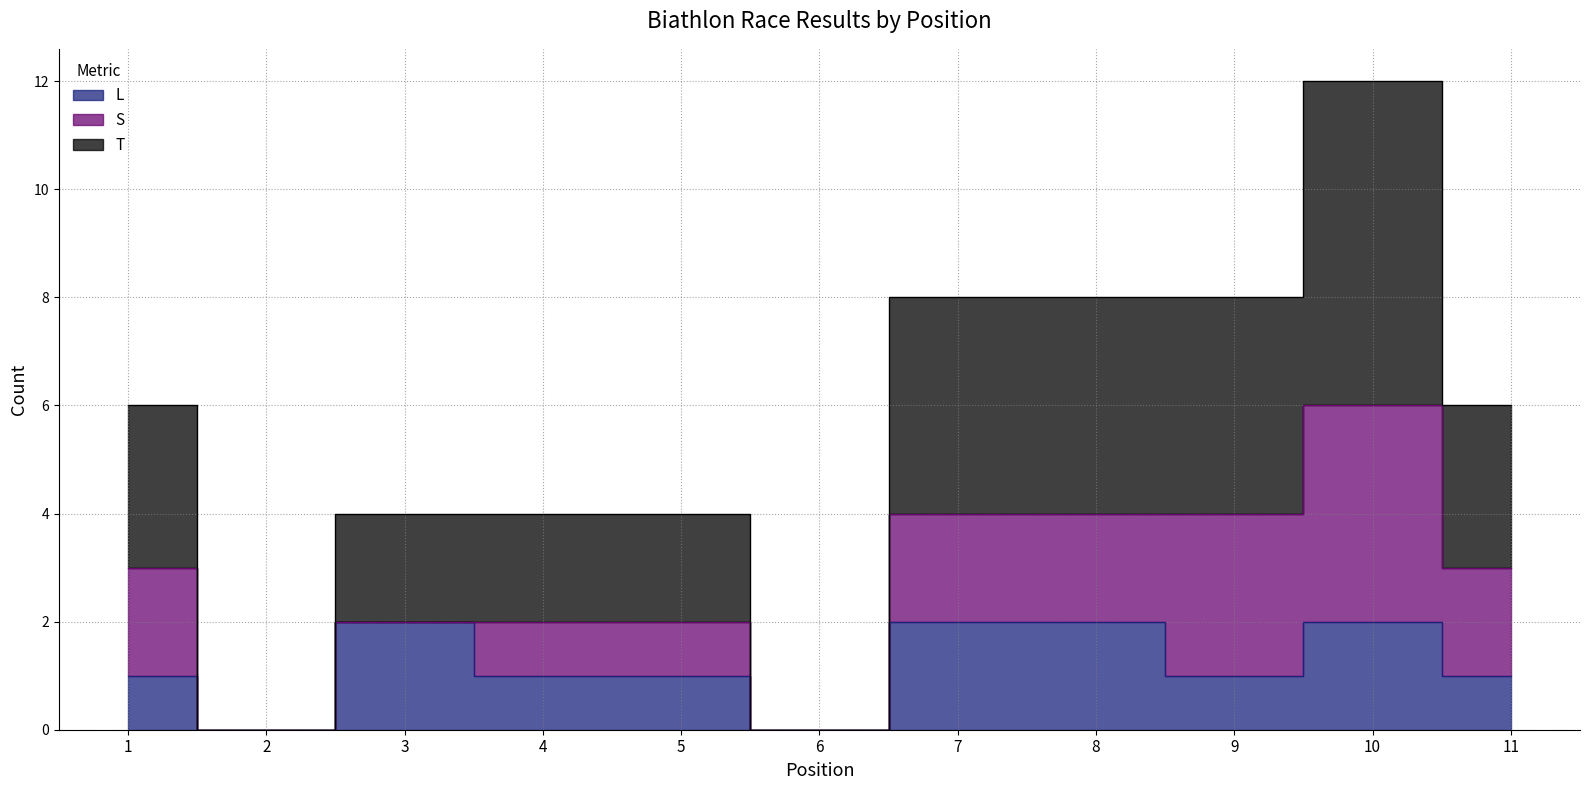

True or false: L and T cross at least once.

False